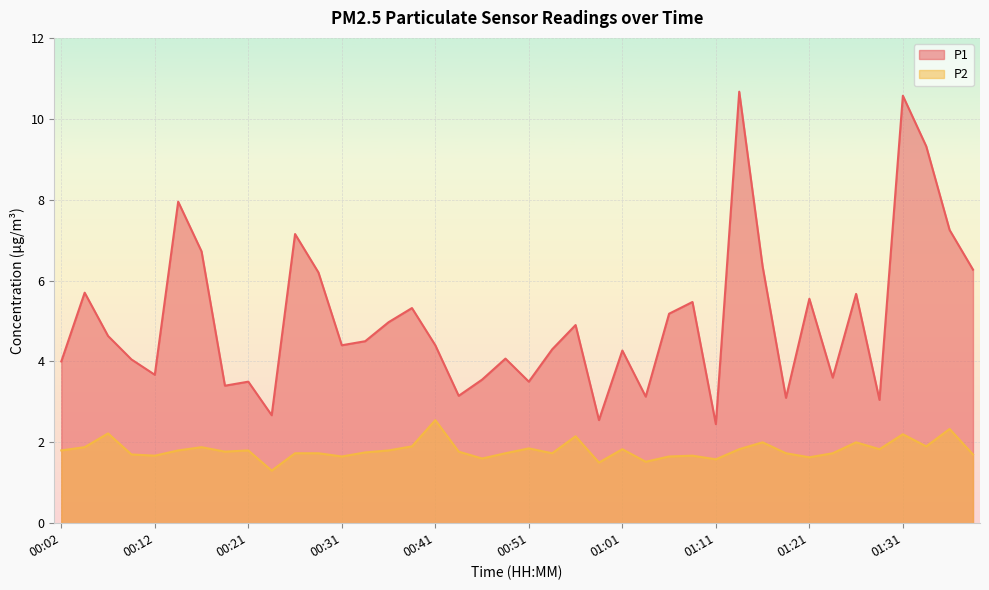

What are all the series names shown in the legend?

P1, P2